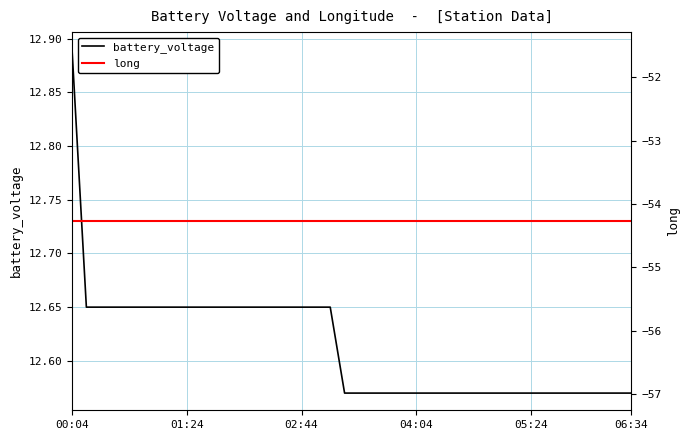

True or false: long has a value of -77.5 at 35.

False